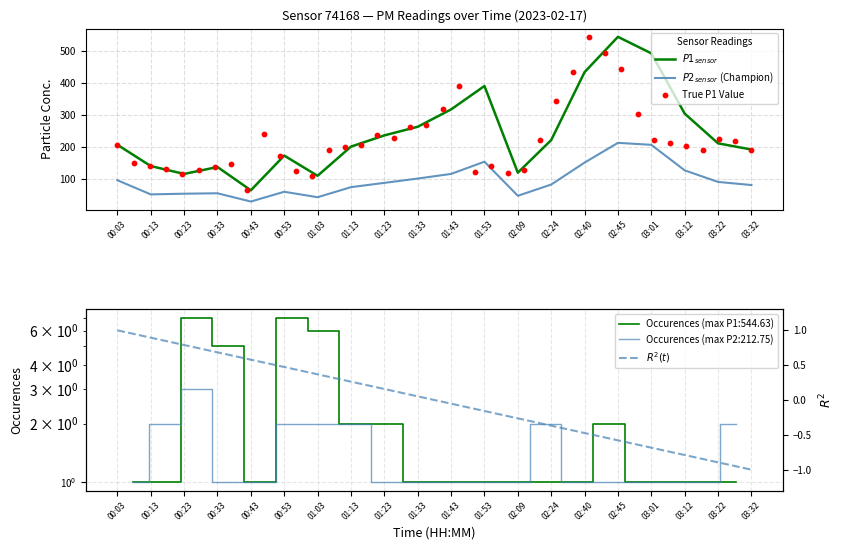

Which series reaches the minimum Y coordinate?

P2